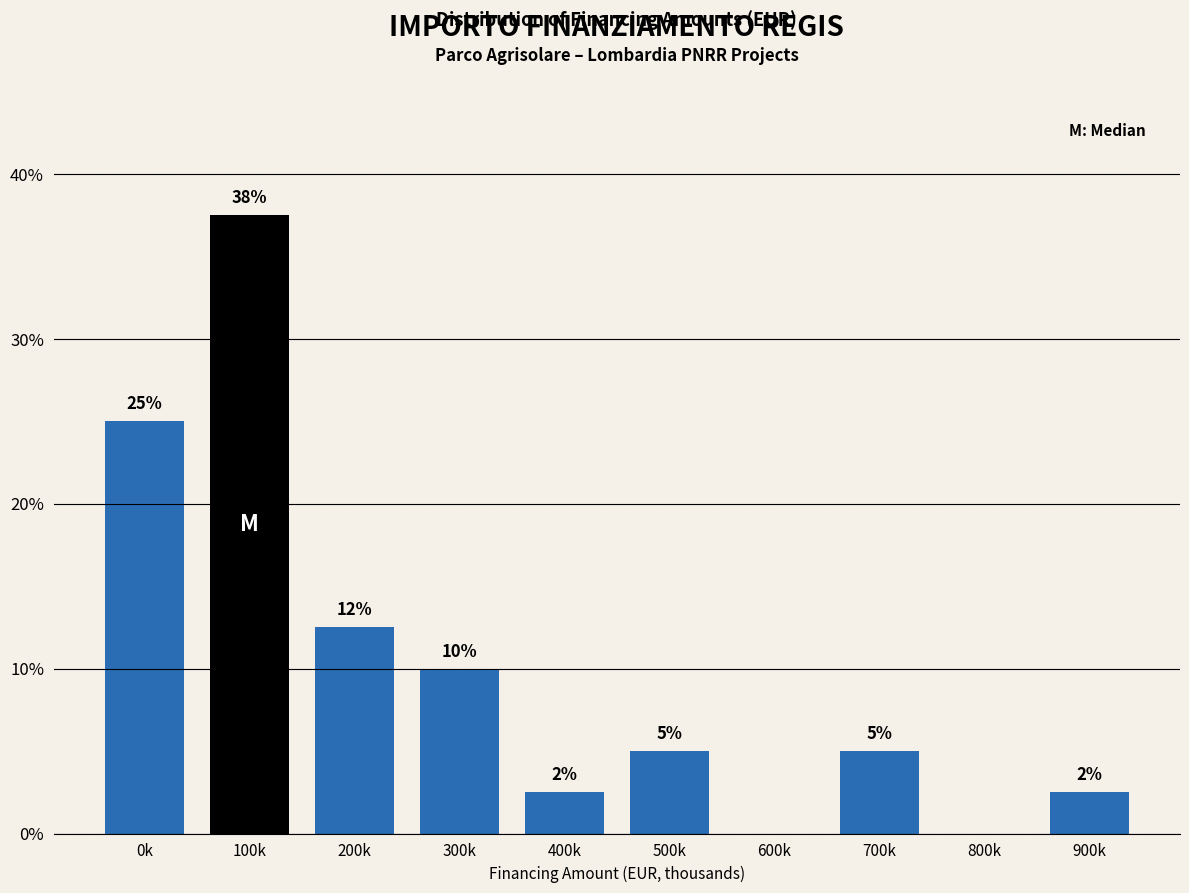

The chart shows a value of 12.5 at 200k. True or false?

True